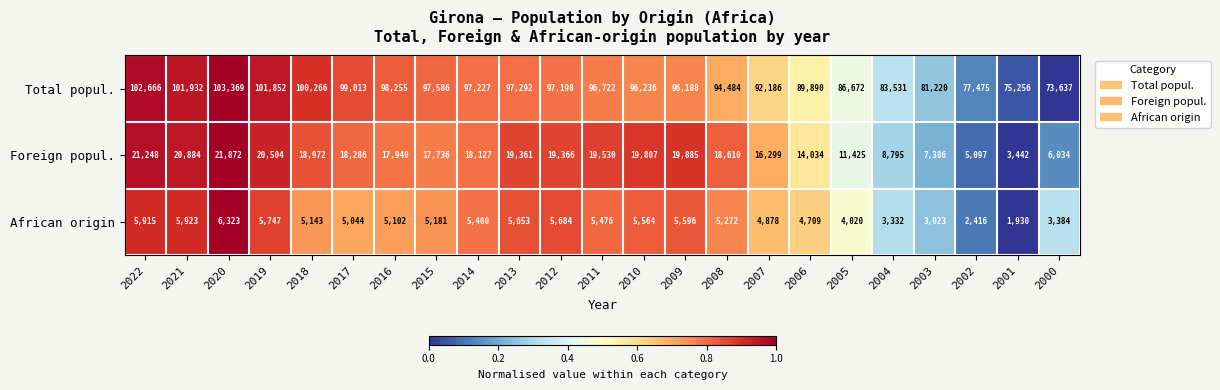

Count the number of categories in the chart.

23